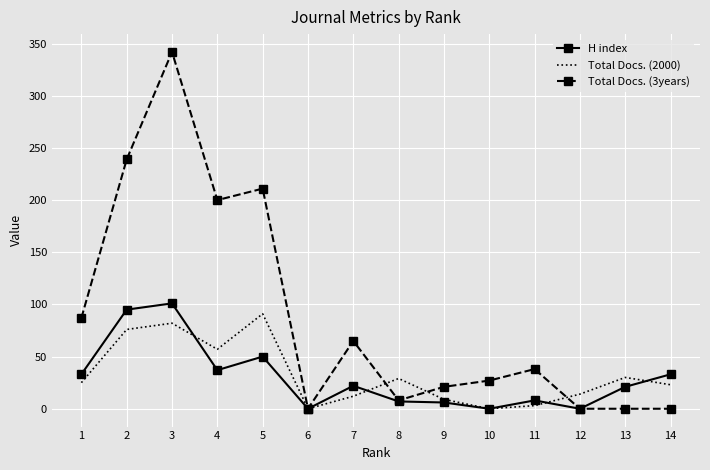

What is the average value of the Total Docs. (3years) series?

88